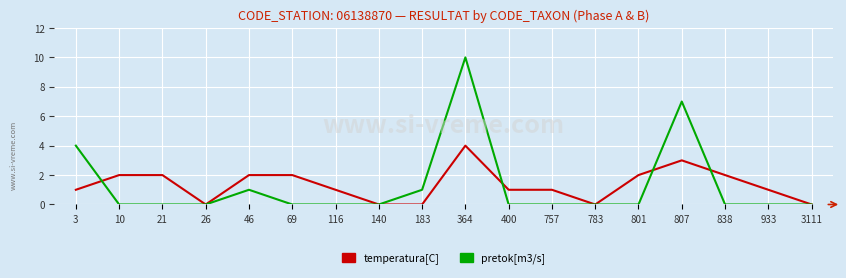

Between 116 and 3111, which series saw the biggest shift?

temperatura[C]